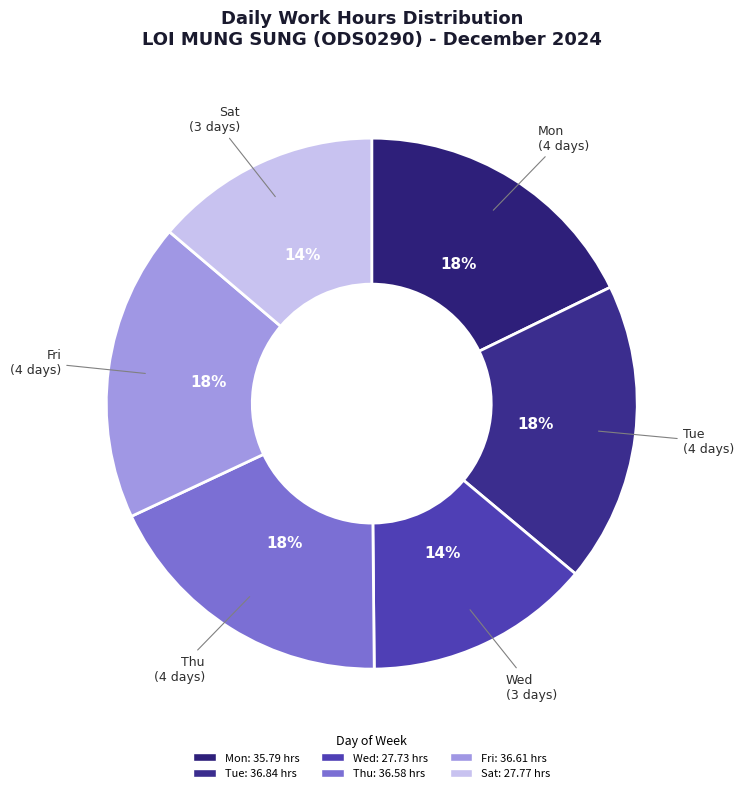

How many segments does this pie chart have?

6